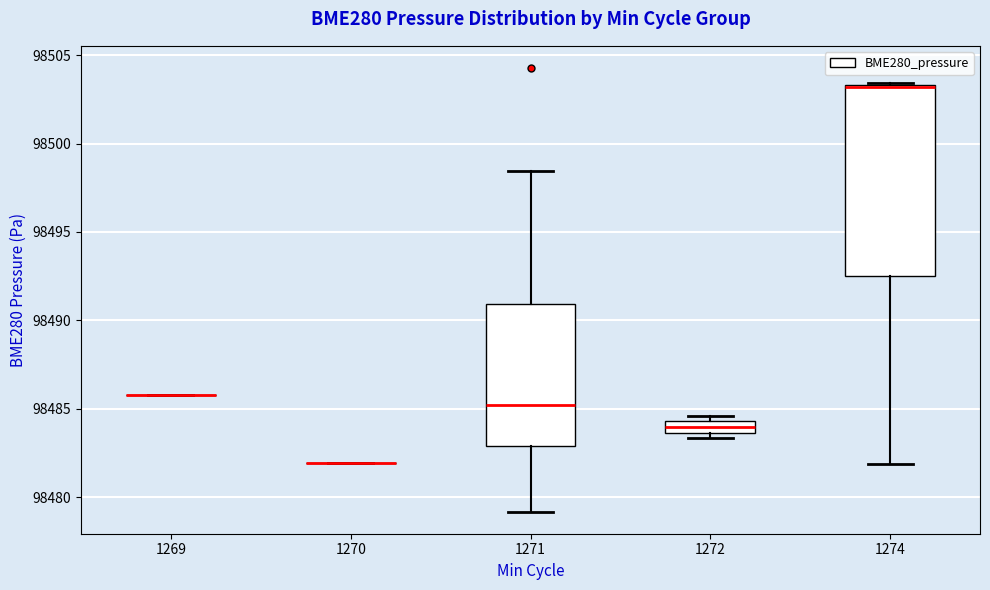

Which box is the tallest, from its lower edge to its upper edge?

1274